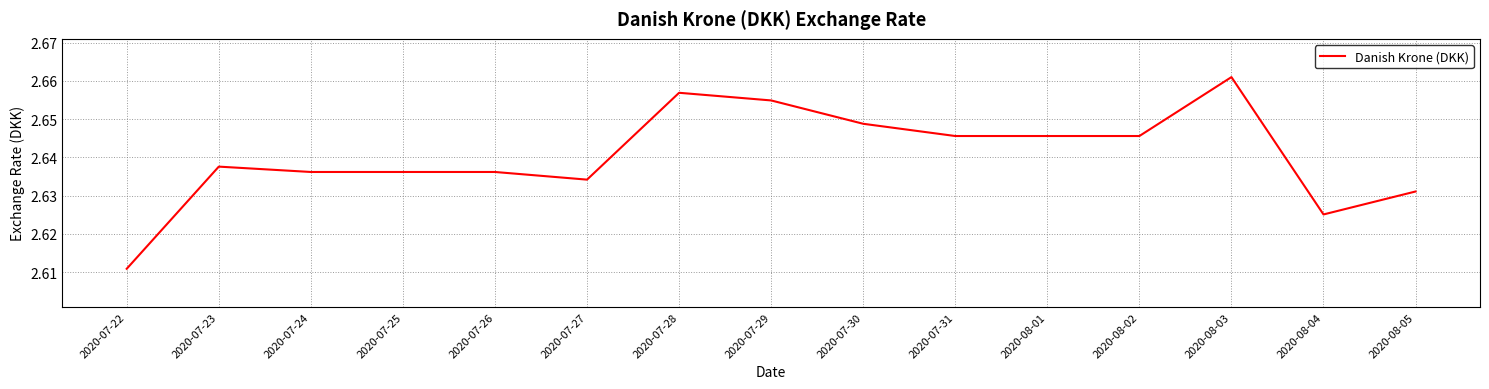

True or false: the data shows 4.7 at 2020-08-04.

False